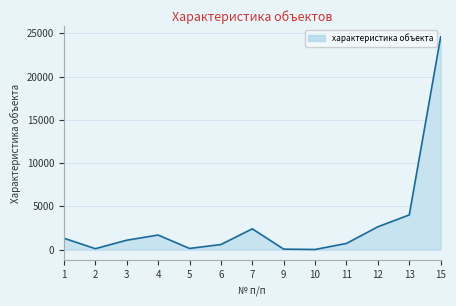

The value at 7 is 2400.0. True or false?

True